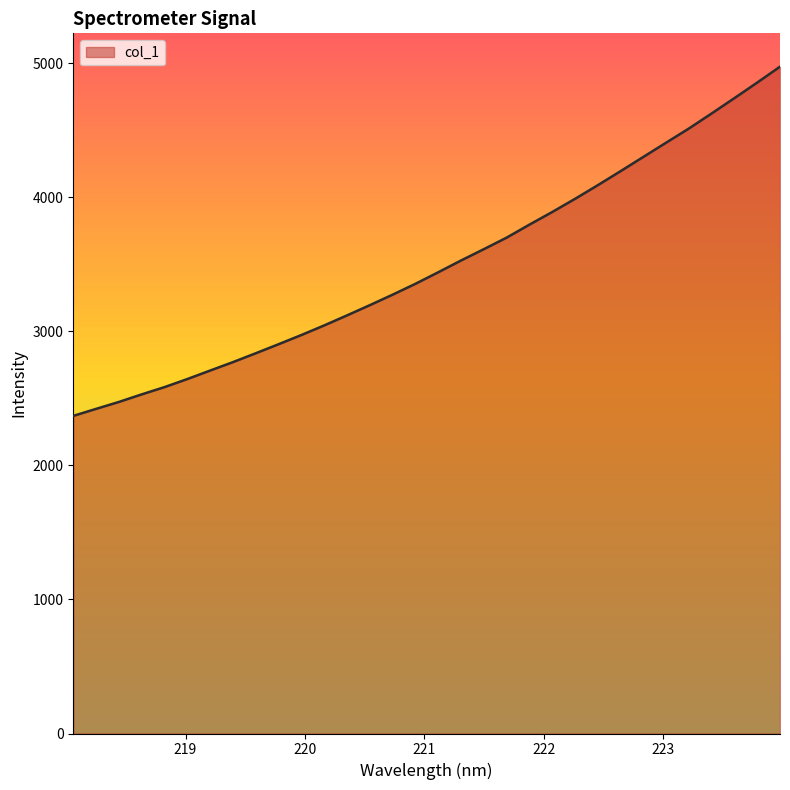

What is the minimum value shown in the chart?

2368.5